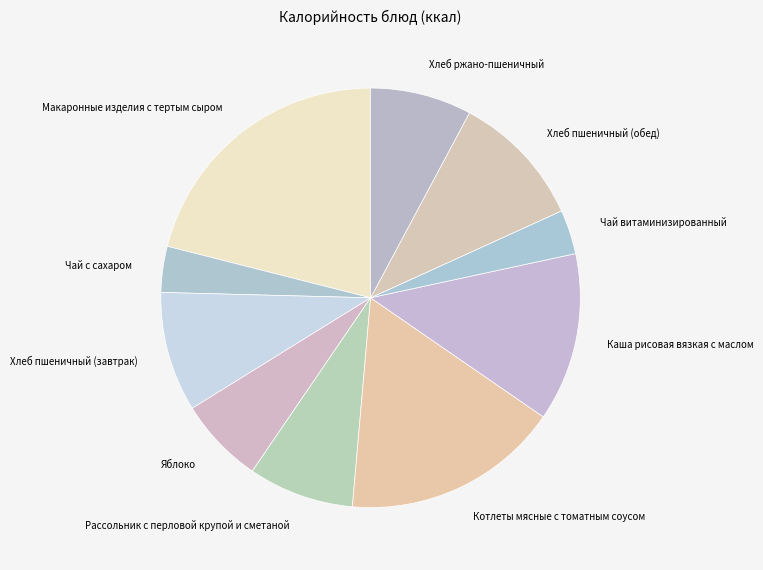

What is the largest slice in the pie chart?

Макаронные изделия с тертым сыром